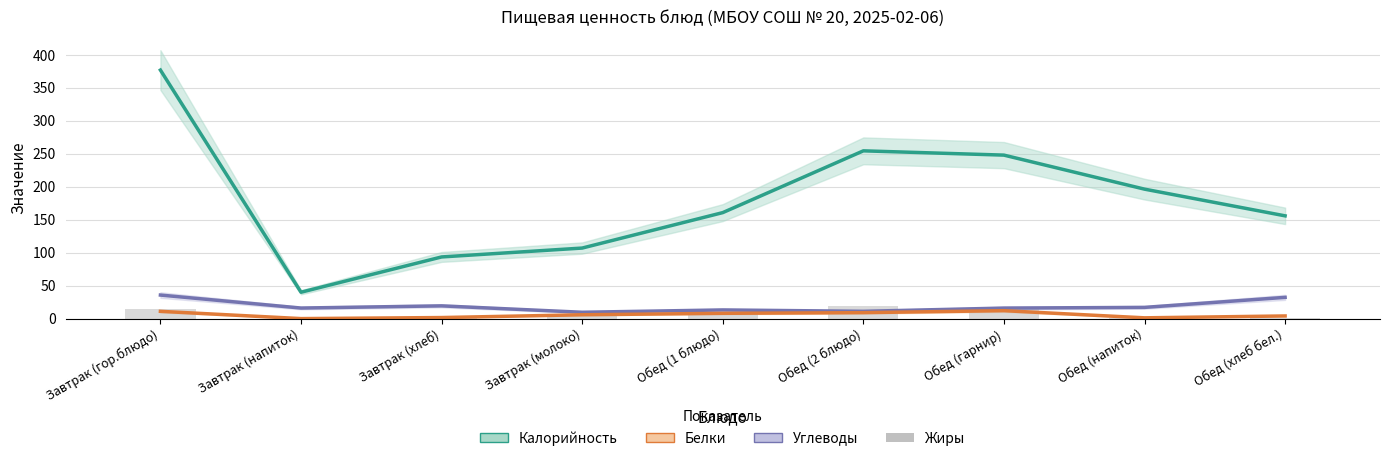

What is the difference between the Белки values at Завтрак (напиток) and Завтрак (хлеб)?

1.6